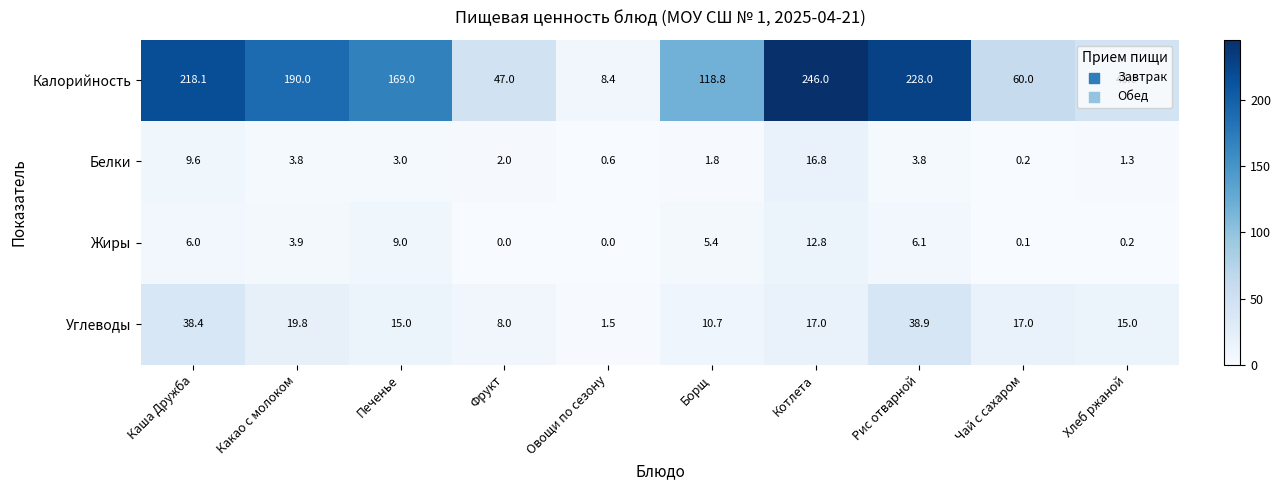

What is the maximum value shown in the chart?

246.0